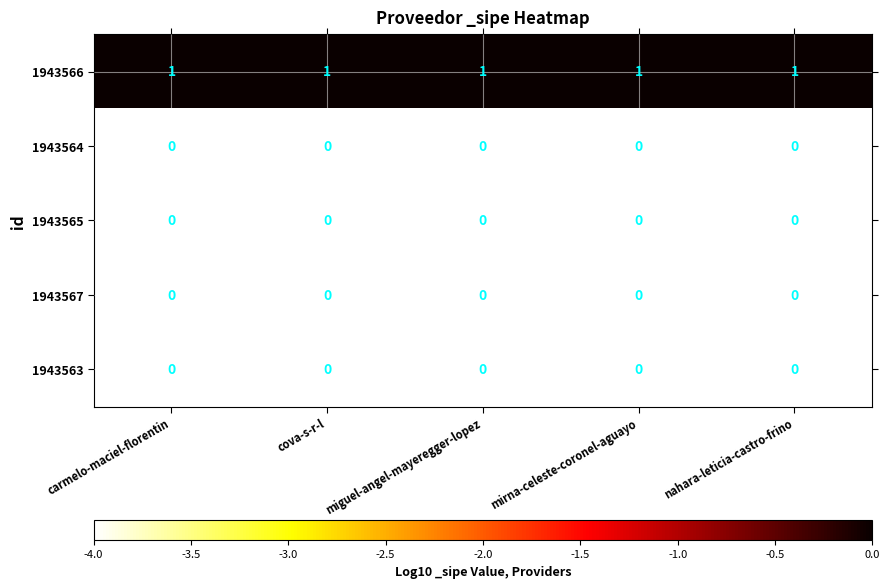

Which series has the largest total across all categories?

1943566